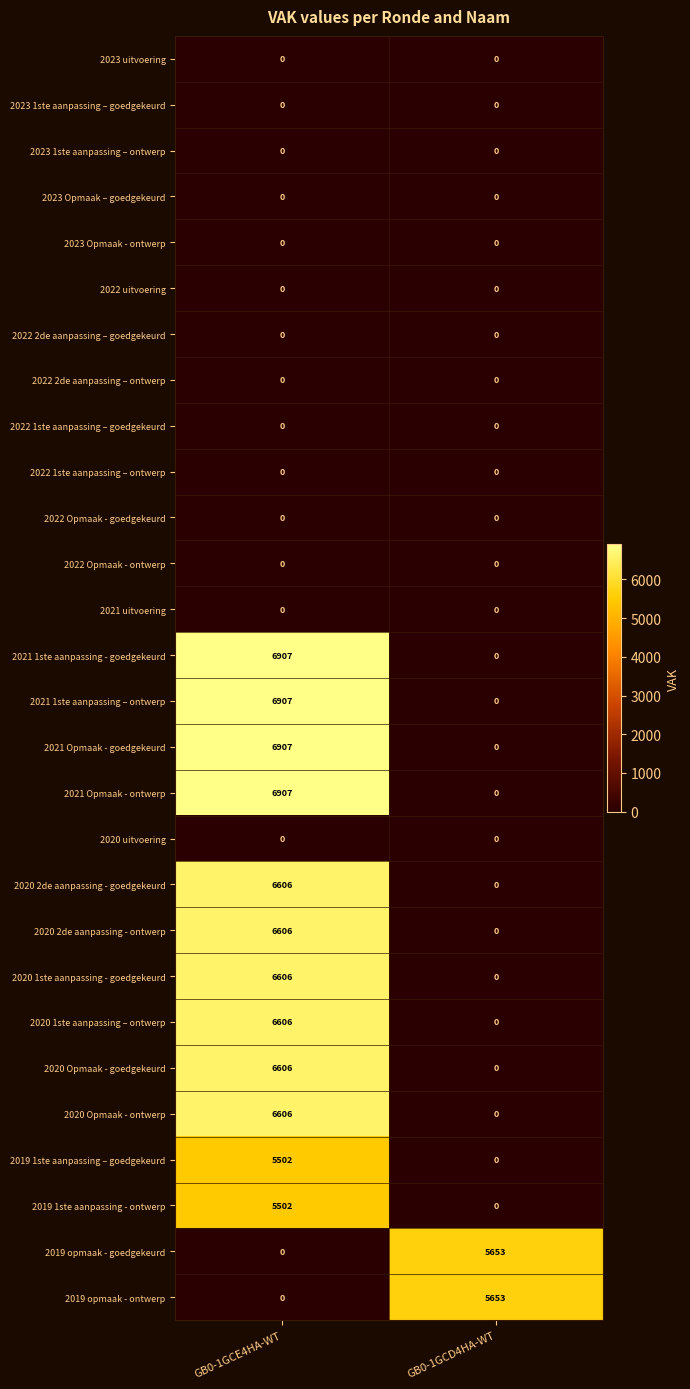

What is the approximate value of 2019 opmaak - ontwerp at GB0-1GCD4HA-WT, to the nearest 10?

5650